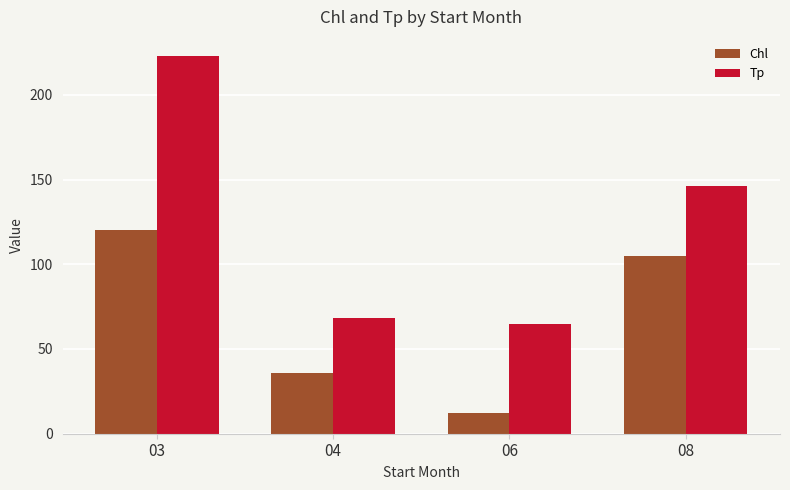

List the labels in order of Chl value, smallest first.

06, 04, 08, 03